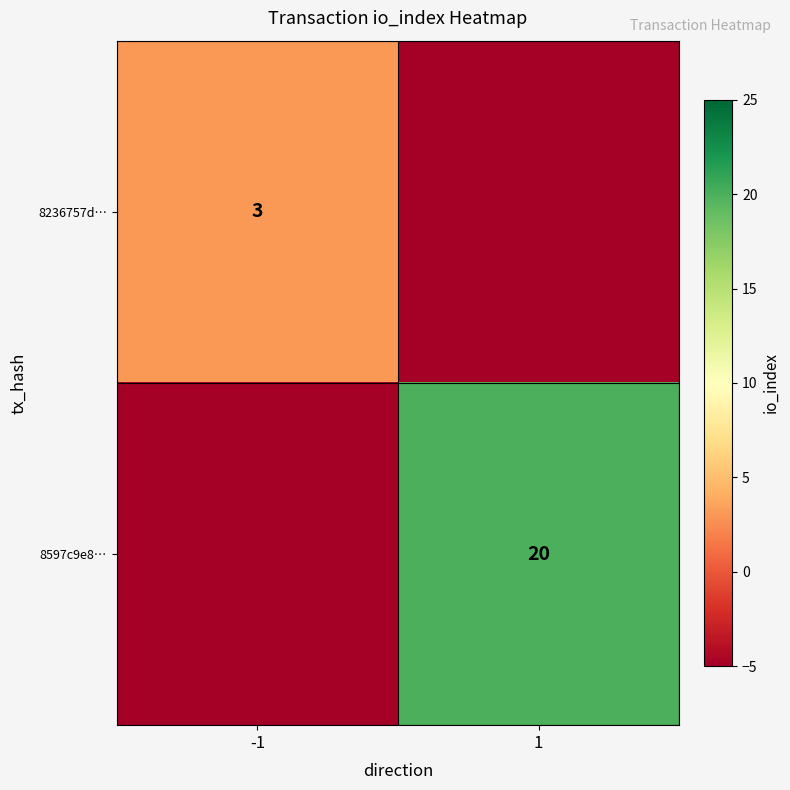

True or false: 8597c9e8… has a value of 20 at 1.

True